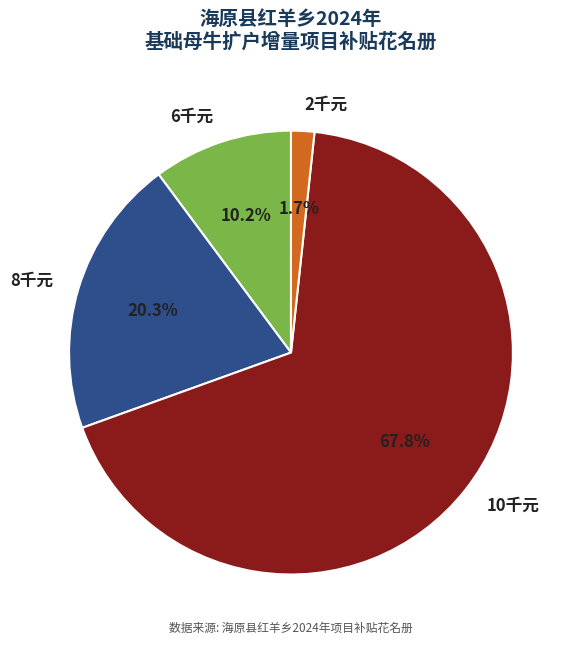

Combined, what portion of the pie is 2千元 and 10千元?

69.5%